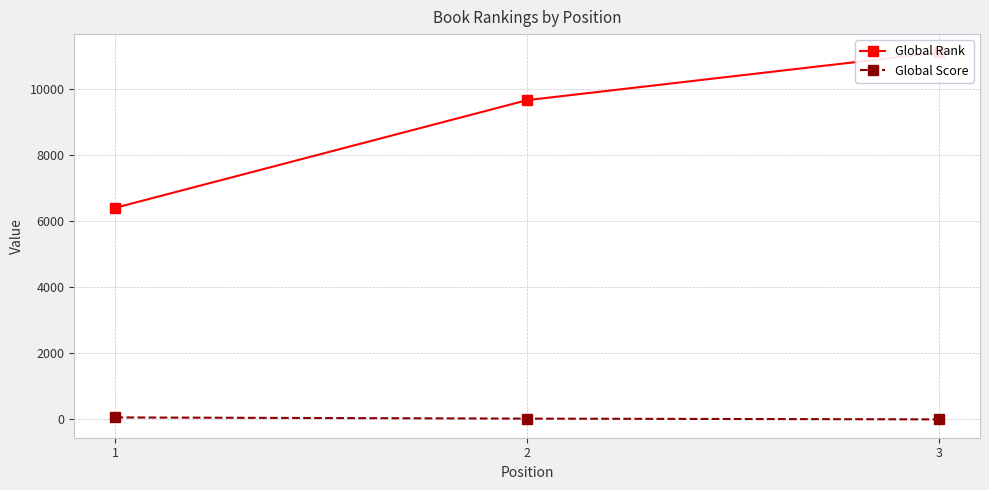

Which category has the lowest value across all series?

3